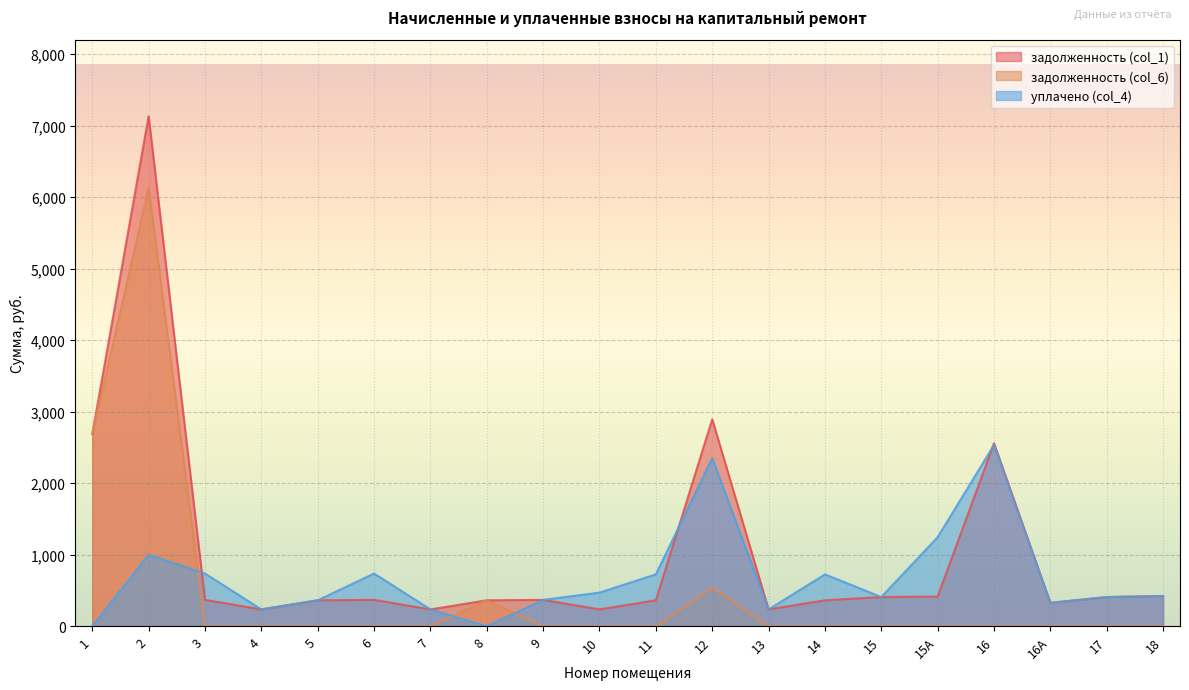

What is the difference between the second highest and minimum values in the задолженность (col_6) series?

2685.5